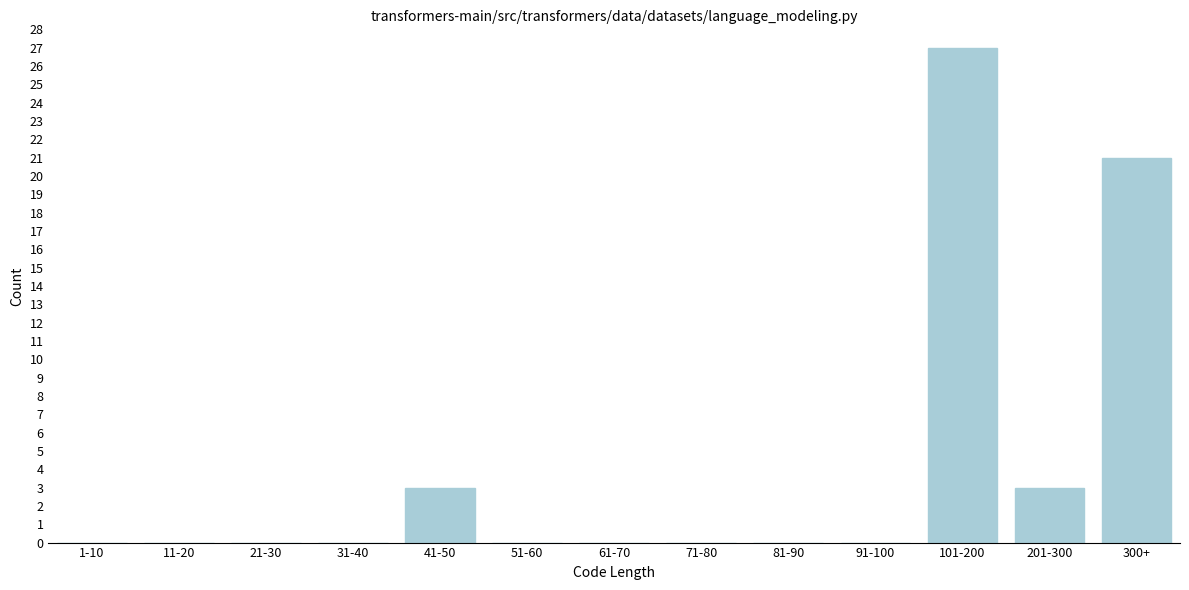

Reading left to right, what are all the values shown in this chart?

1-10=0	11-20=0	21-30=0	31-40=0	41-50=3	51-60=0	61-70=0	71-80=0	81-90=0	91-100=0	101-200=27	201-300=3	300+=21